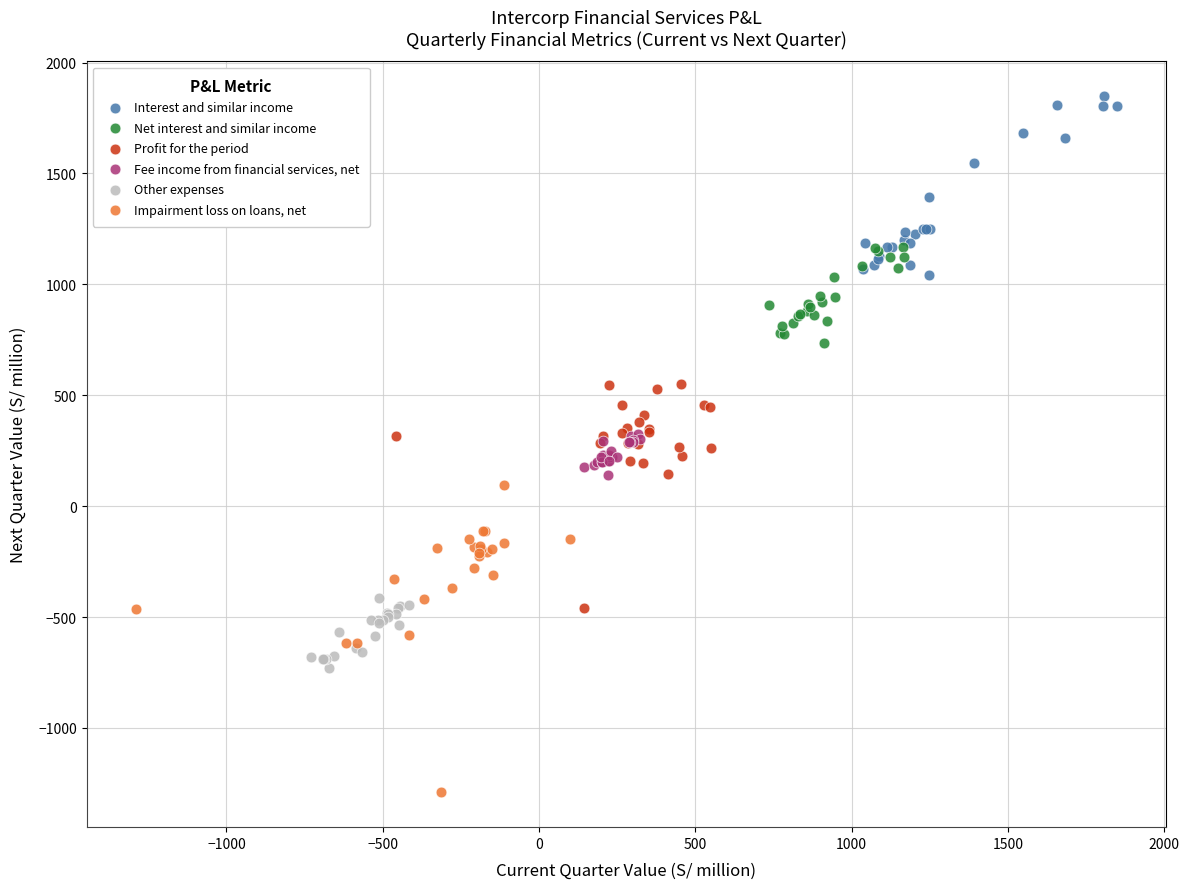

Which series reaches the maximum Y coordinate?

Interest and similar income